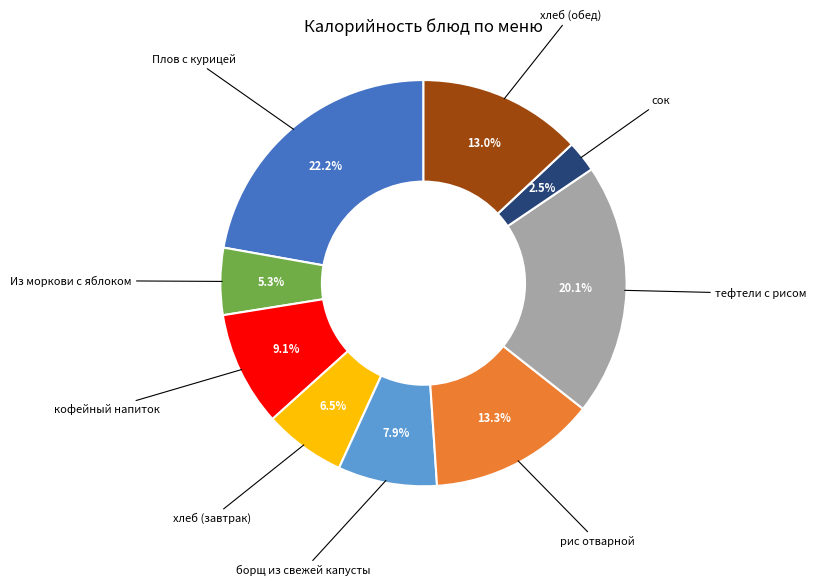

Is there a majority slice in this chart?

No